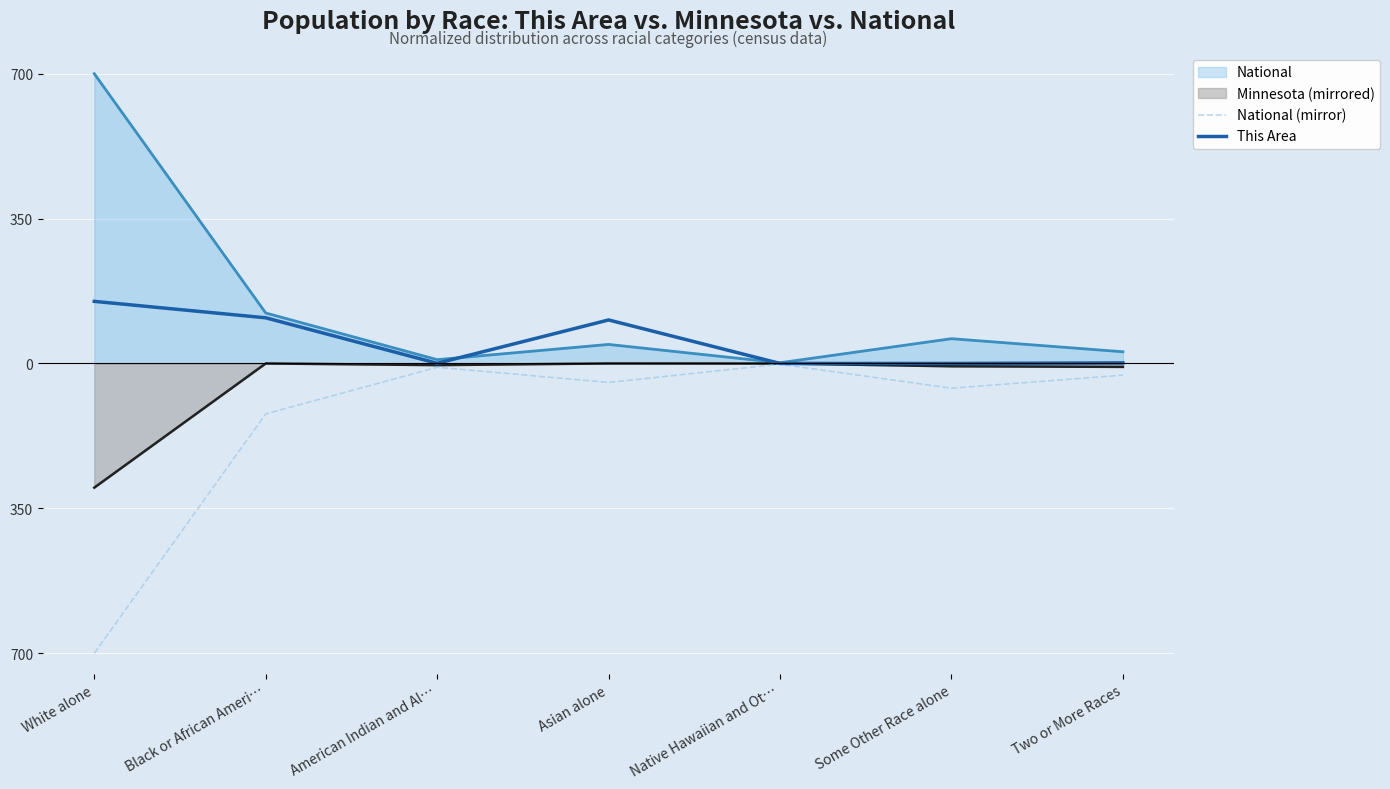

Does the chart display data point markers on the line(s)?

No